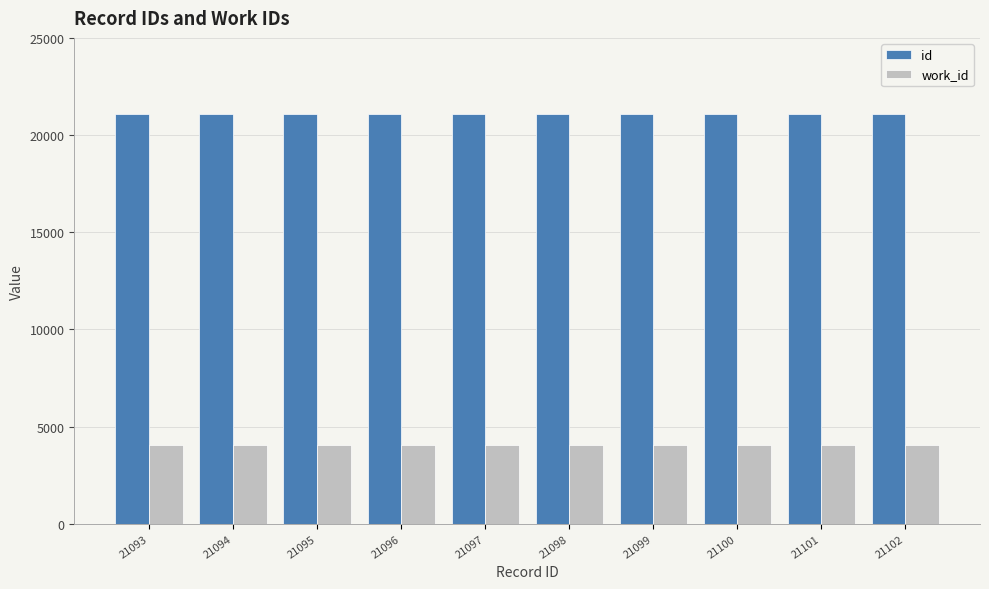

What is the lowest value of the work_id series?

4040